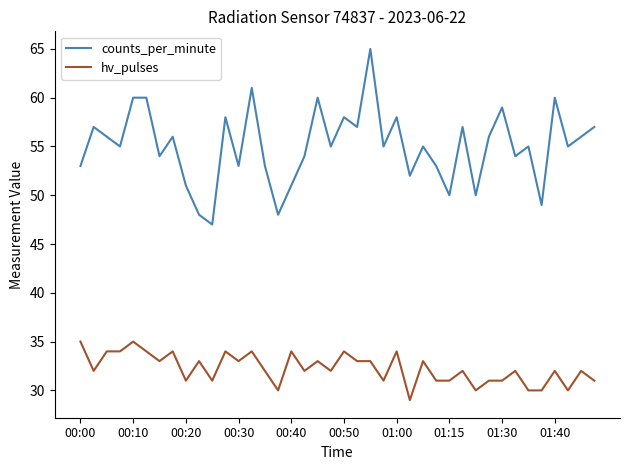

Which series has the largest range (max minus min)?

counts_per_minute